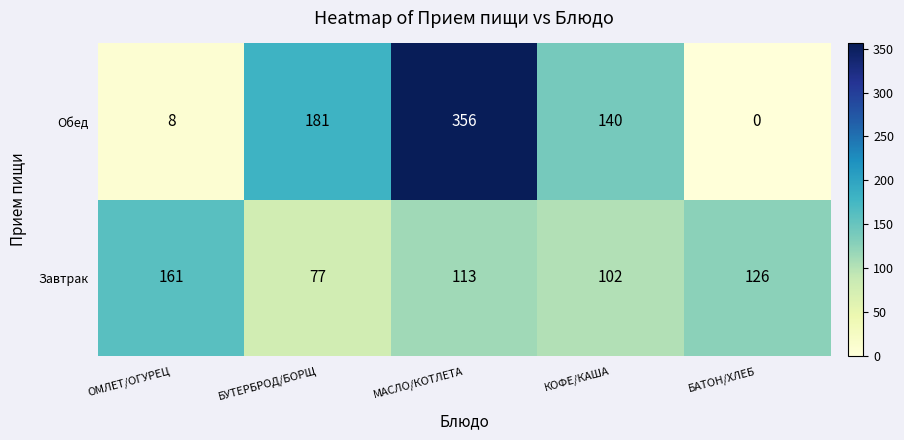

Which series has the widest spread of values?

Обед